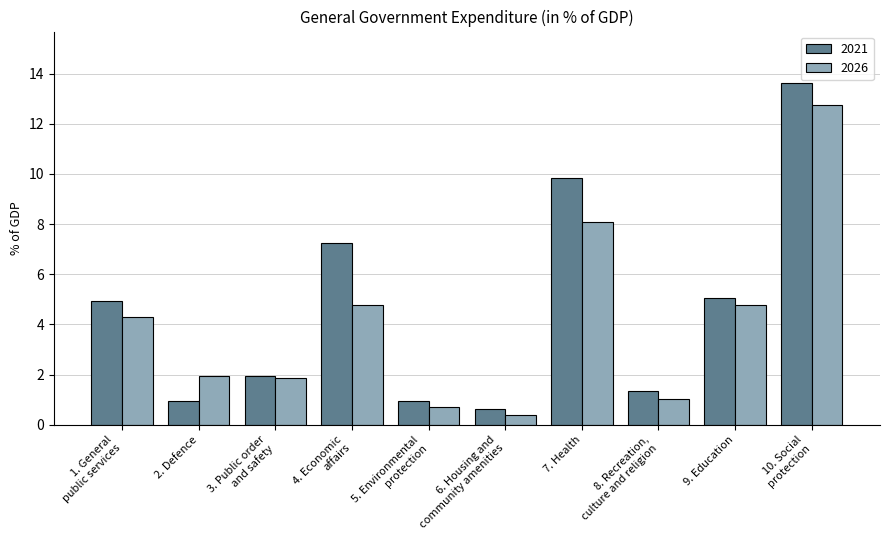

List the series in order of their overall mean, highest first.

2021, 2026